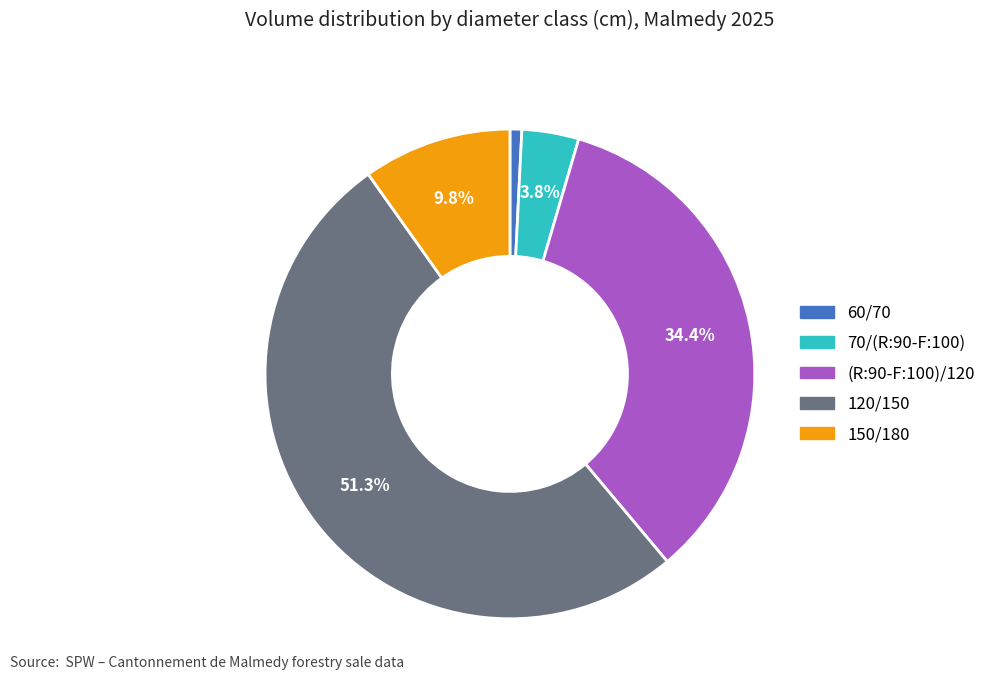

What percentage is the 60/70 slice, to the nearest percent?

1%